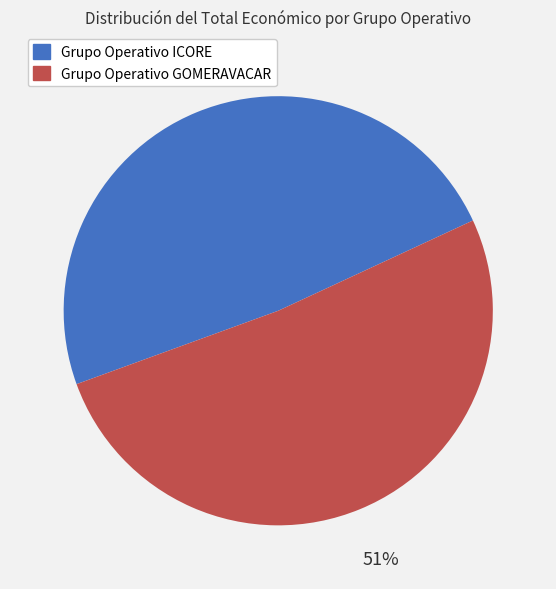

What percentage is the Grupo Operativo GOMERAVACAR slice, to the nearest percent?

51%